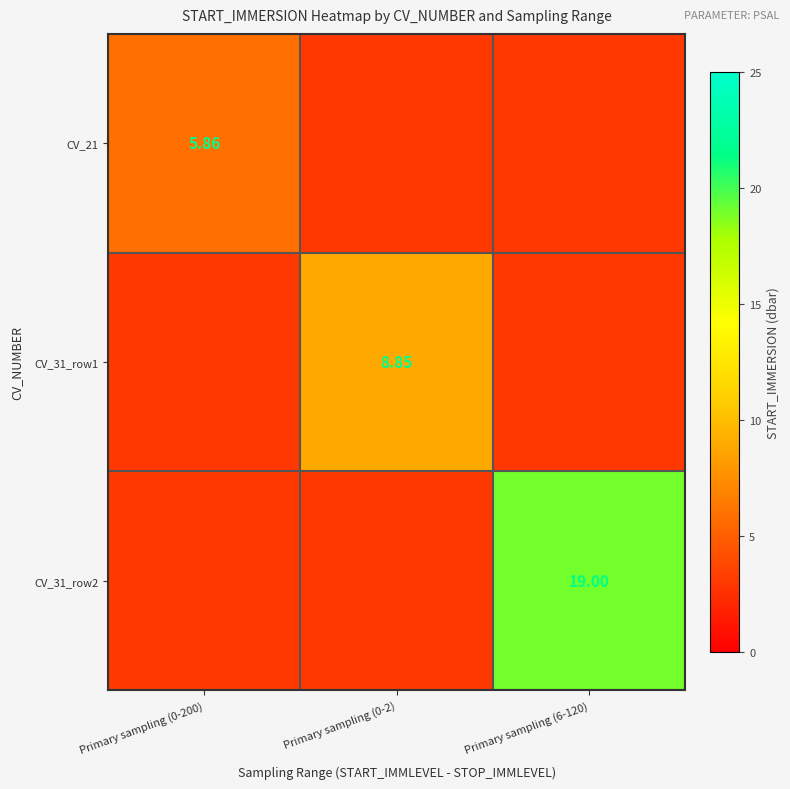

What is the minimum value for CV_21?

2.9